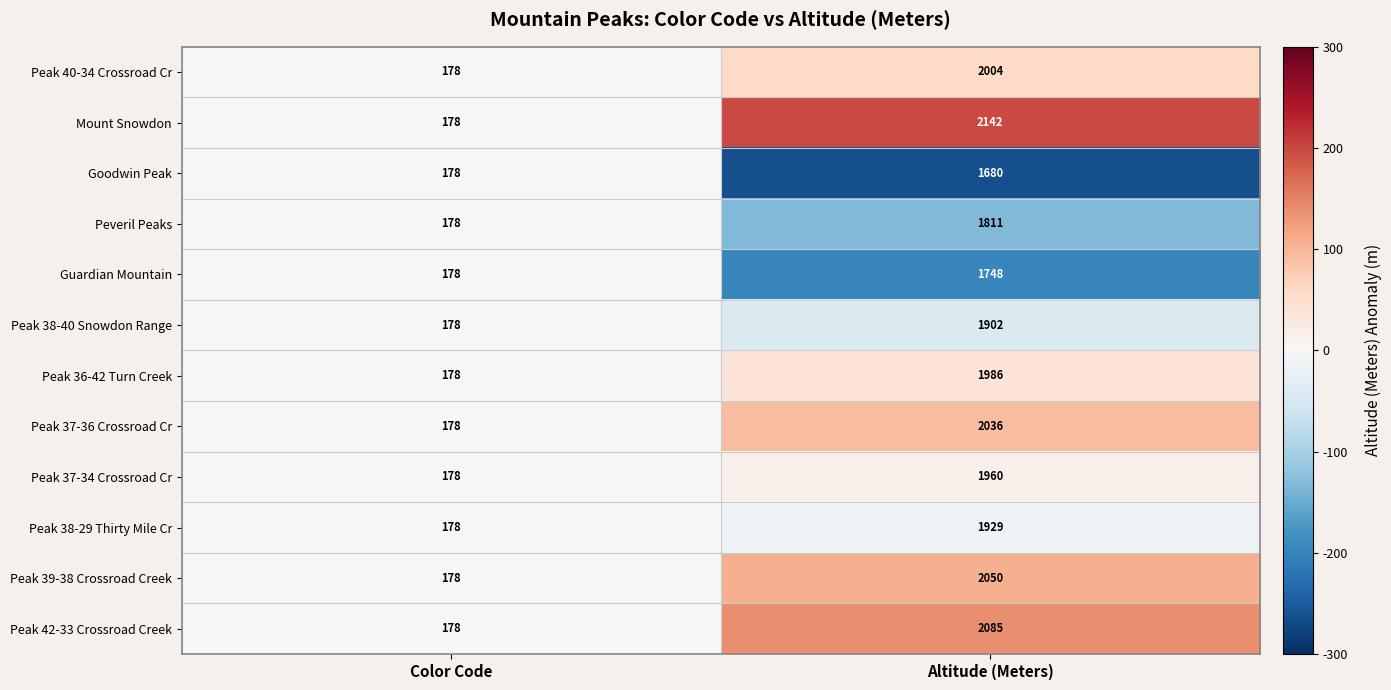

The Peak 37-36 Crossroad Cr series shows 2036 at Altitude (Meters). True or false?

True